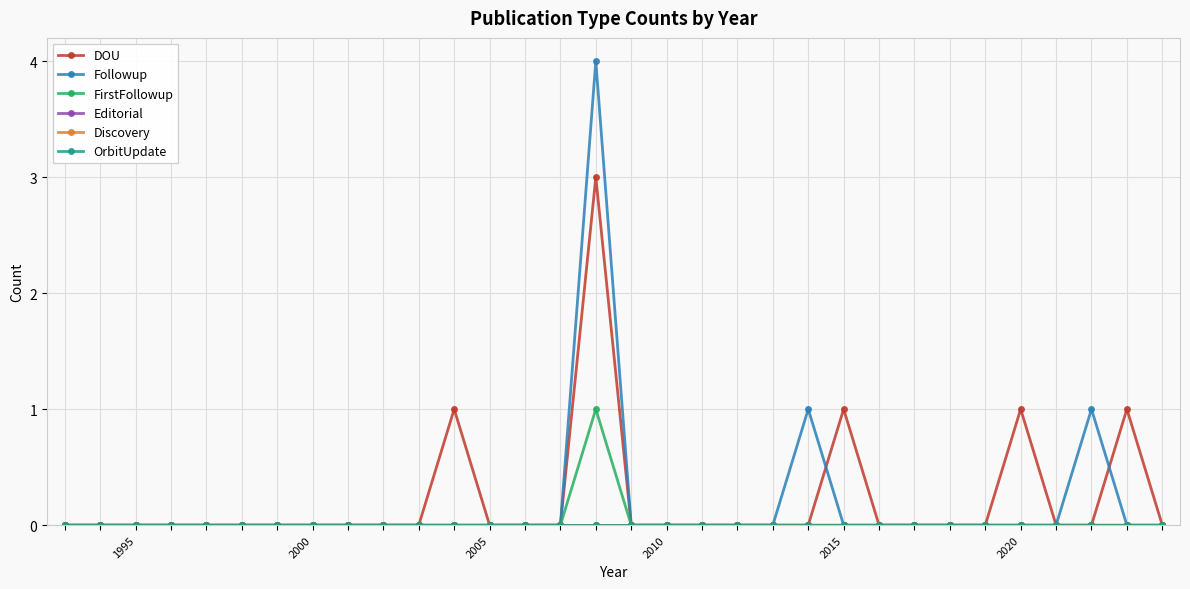

How many Followup values are between 0 and 1?

31